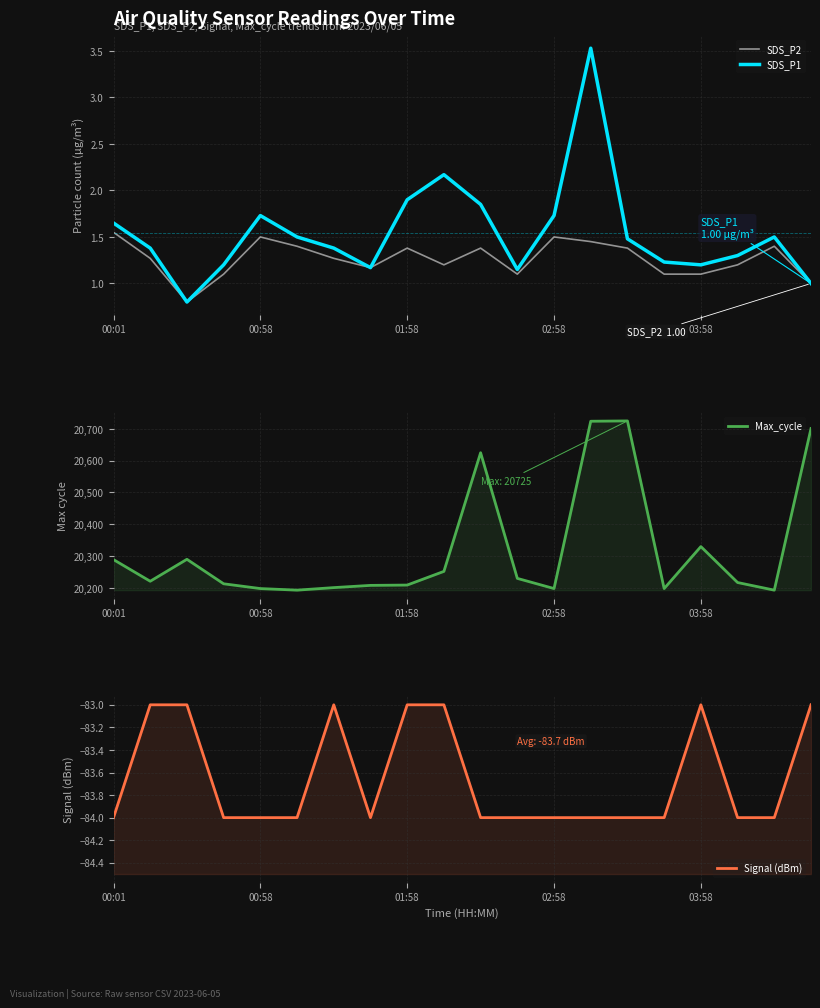

Between 15 and 19, which series saw the biggest shift?

Max_cycle